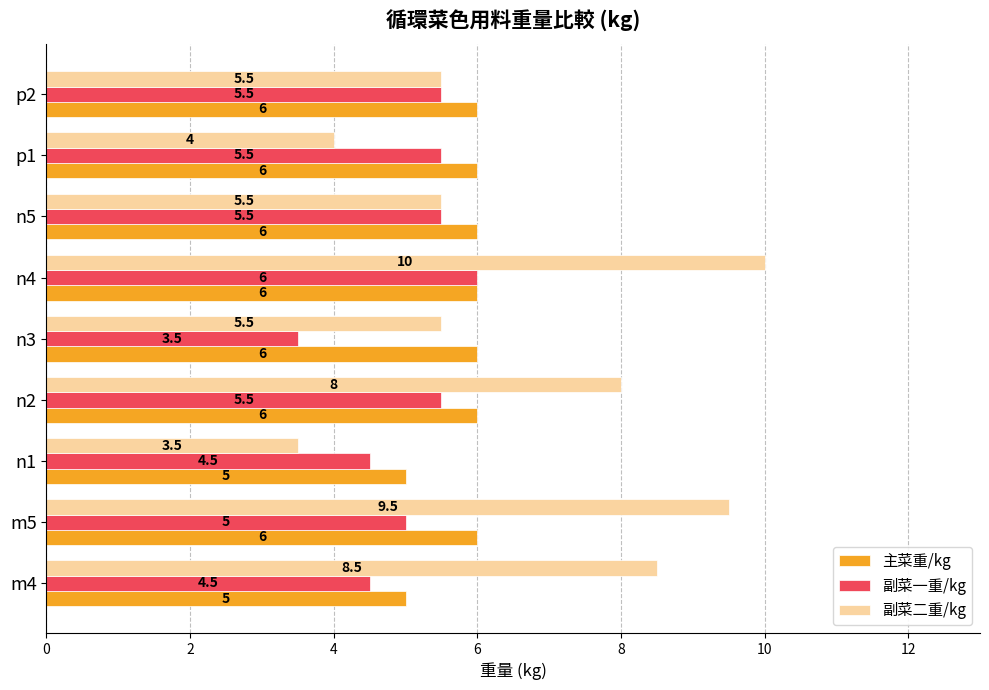

What is the difference between the maximum and second lowest values in the 主菜重/kg series?

1.0